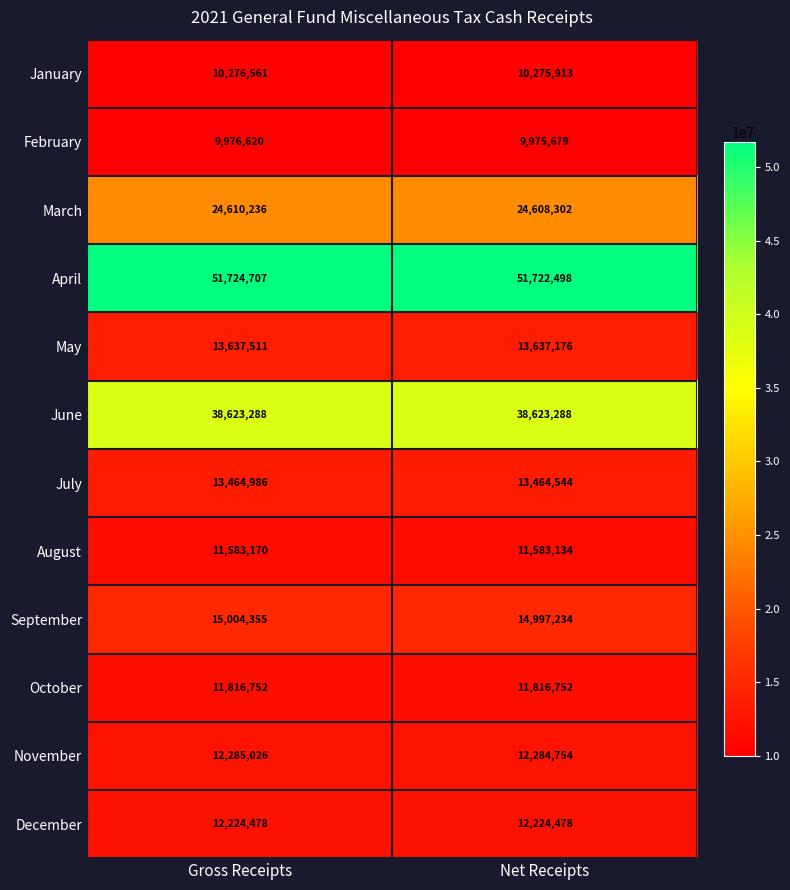

What is the total value across all series at Net Receipts?

225213752